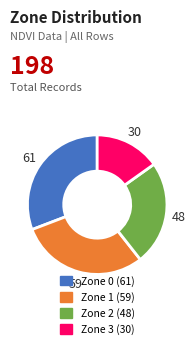

Combined, do Zone 1 and Zone 0 account for over 50%?

Yes